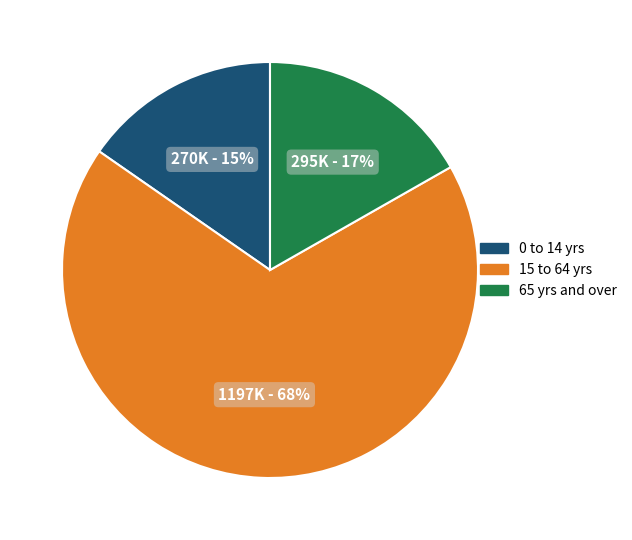

To the nearest percent, what is the average slice percentage?

33%